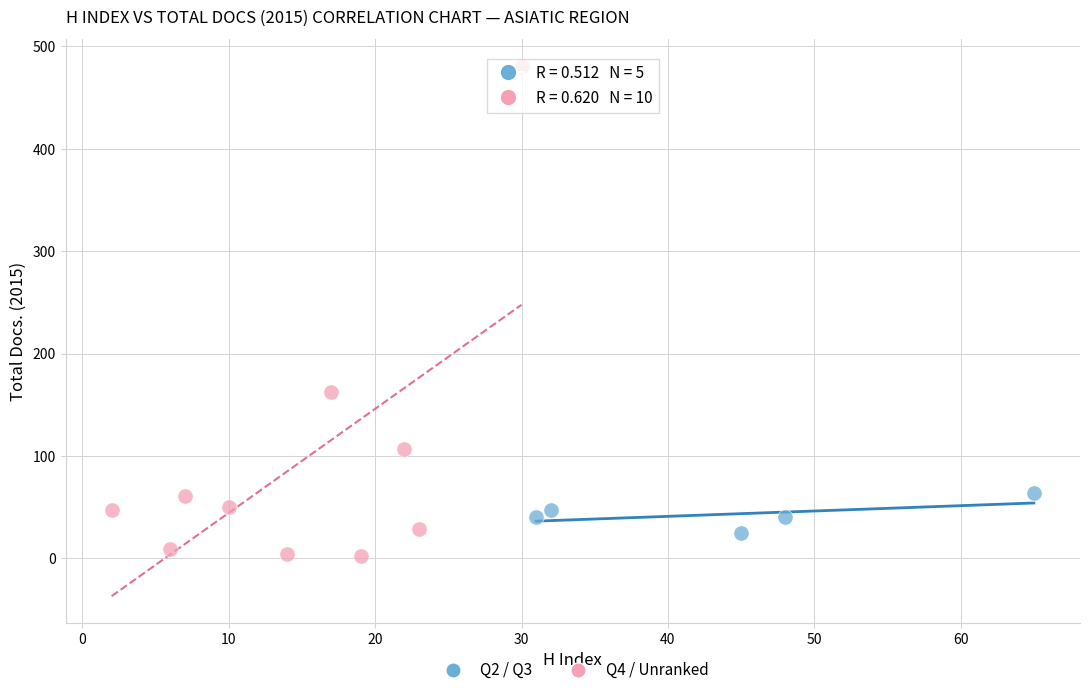

What are all the series names shown in the legend?

Q2 / Q3, Q4 / Unranked